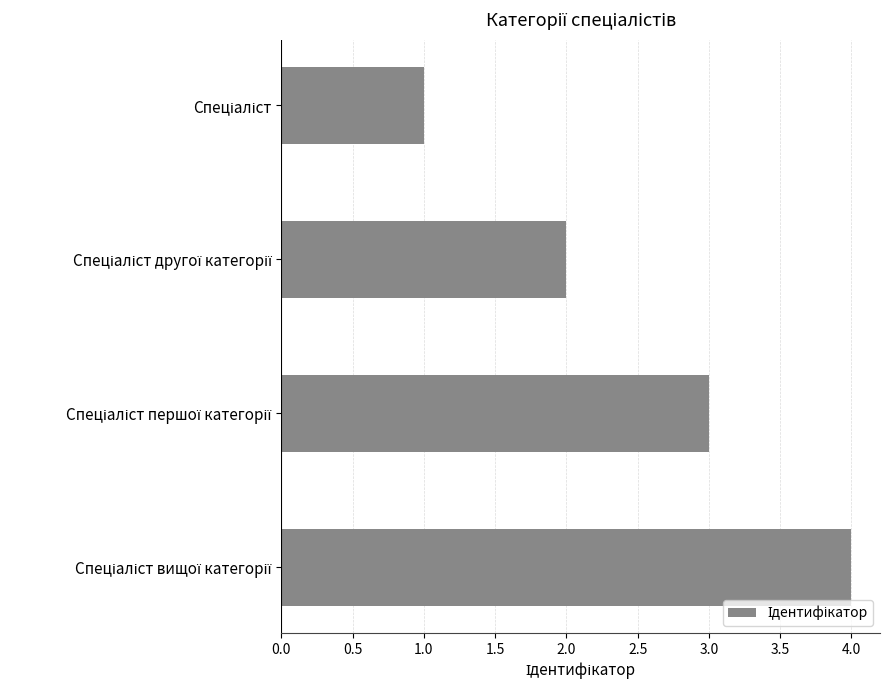

What is the greatest value displayed?

4